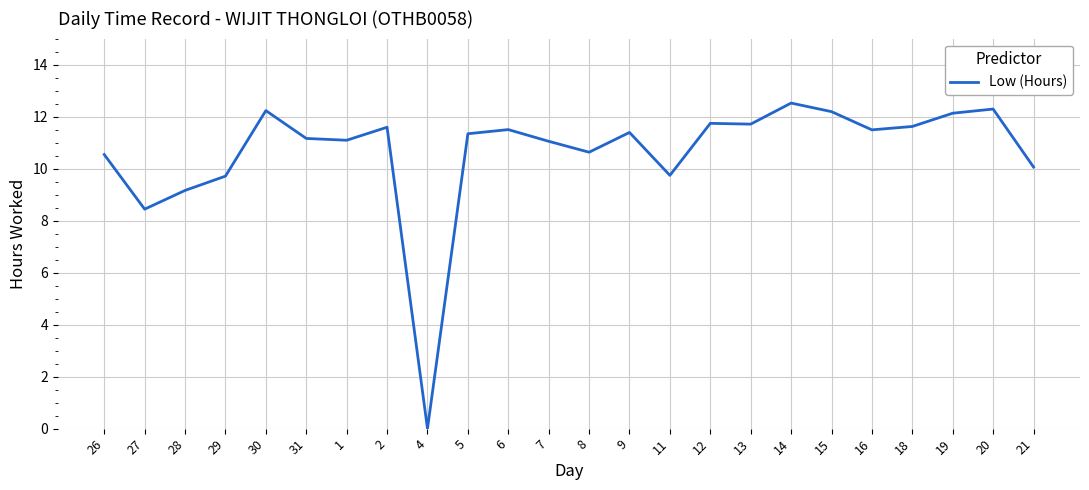

At which label is the value closest to 6?

27